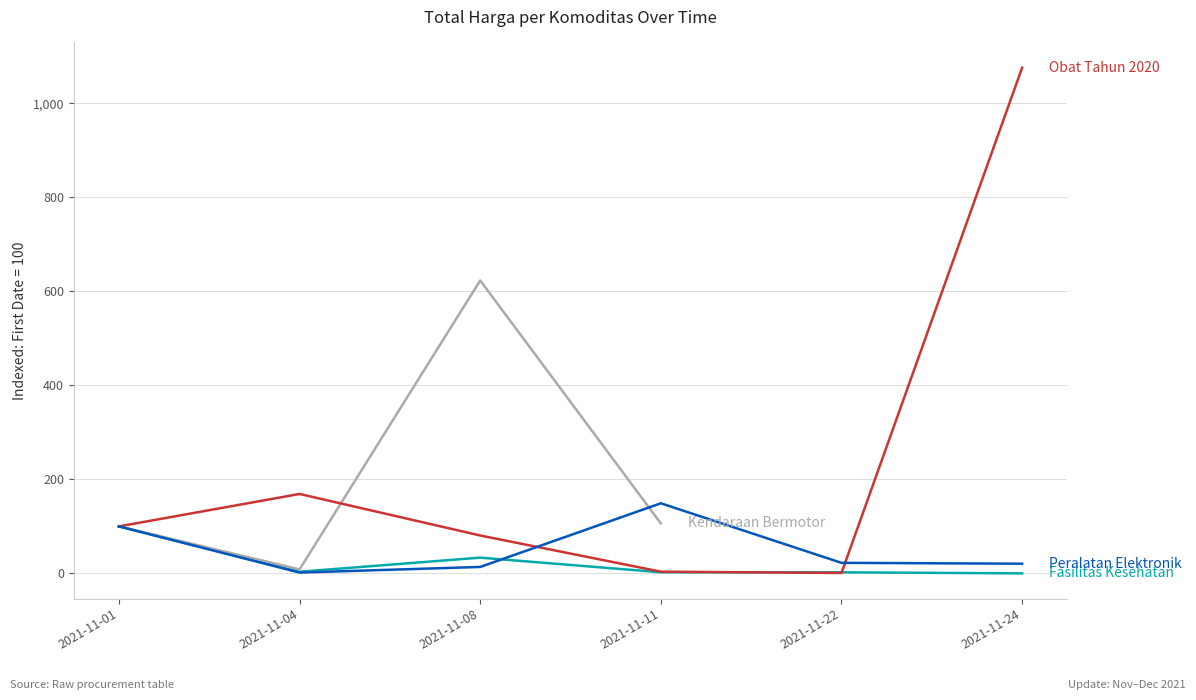

What is the total value across all series at 2021-11-08?

751.1